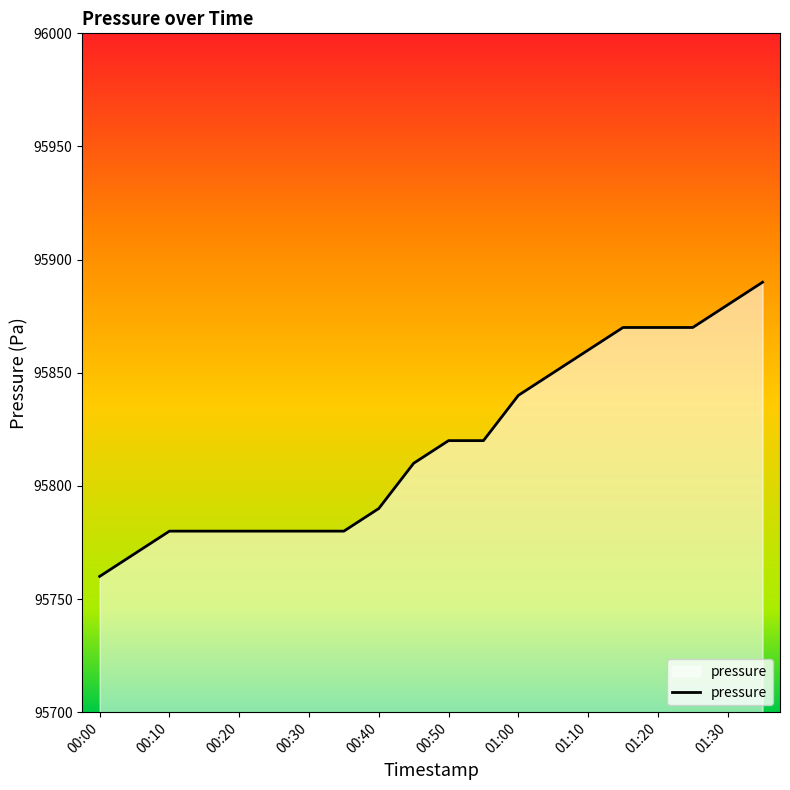

What is the minimum value shown in the chart?

95760